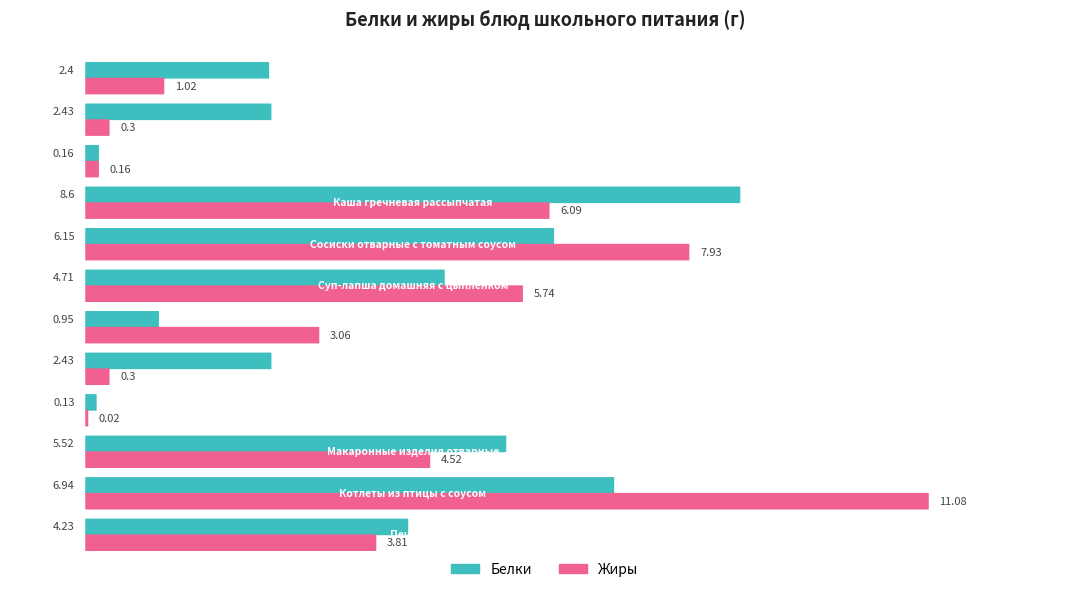

What is the sum of all Жиры values?

44.0